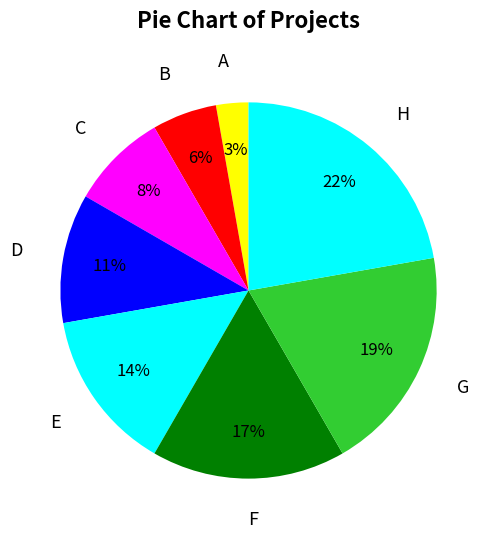

Rank the categories by value from lowest to highest.

A, B, C, D, E, F, G, H